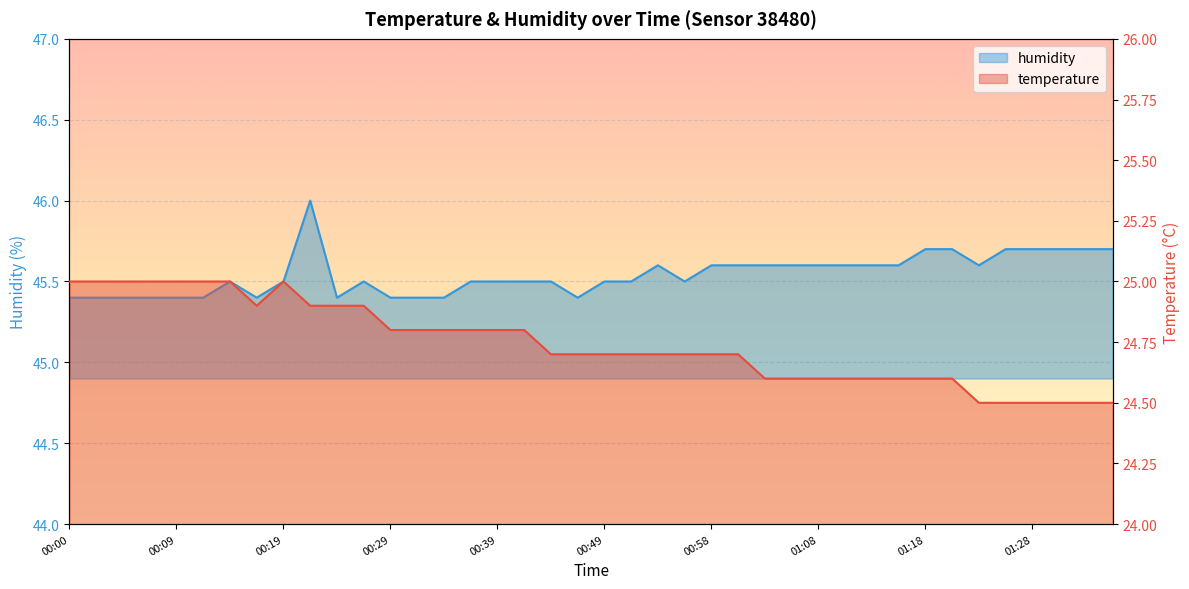

List the labels in order of temperature value, largest first.

00:00, 00:02, 00:05, 00:07, 00:09, 00:12, 00:14, 00:19, 00:17, 00:22, 00:24, 00:26, 00:29, 00:31, 00:34, 00:36, 00:39, 00:41, 00:44, 00:46, 00:49, 00:51, 00:53, 00:56, 00:58, 01:01, 01:03, 01:06, 01:08, 01:11, 01:13, 01:15, 01:18, 01:20, 01:23, 01:25, 01:28, 01:30, 01:33, 01:35